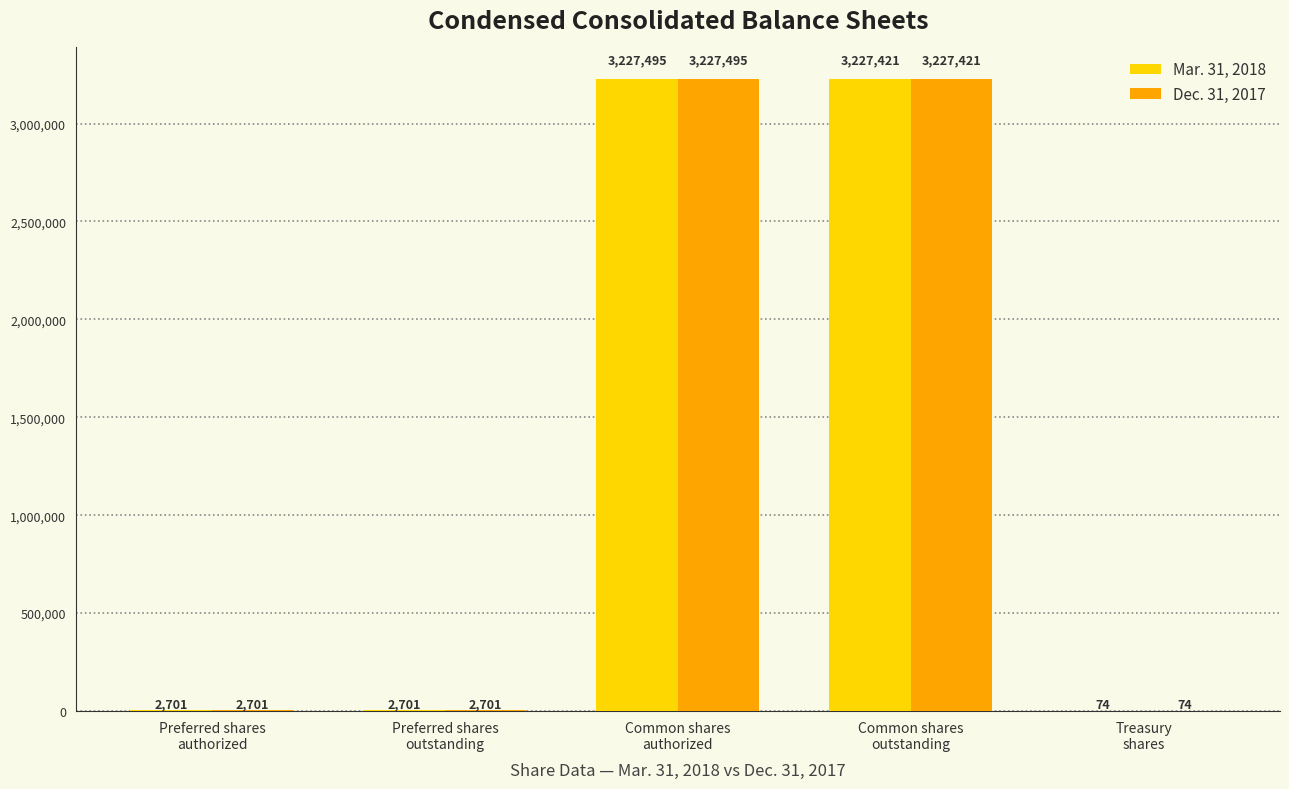

What is the maximum value for Dec. 31, 2017?

3227495